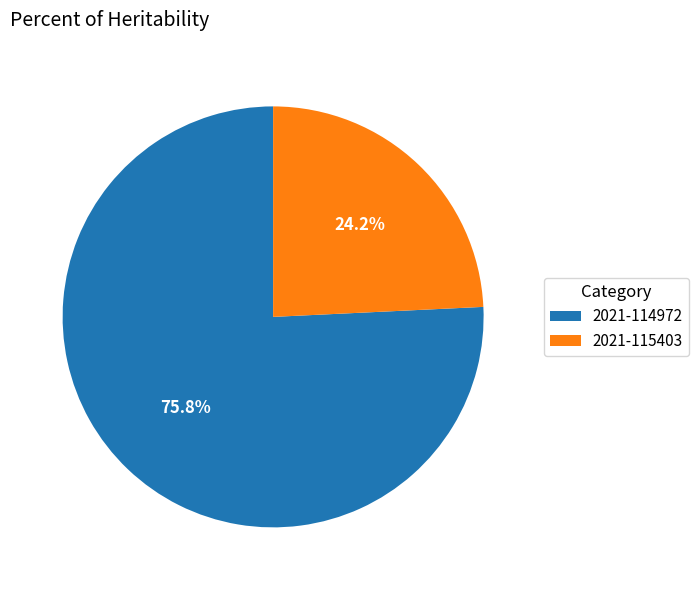

To the nearest percent, what portion does 2021-115403 represent?

24%